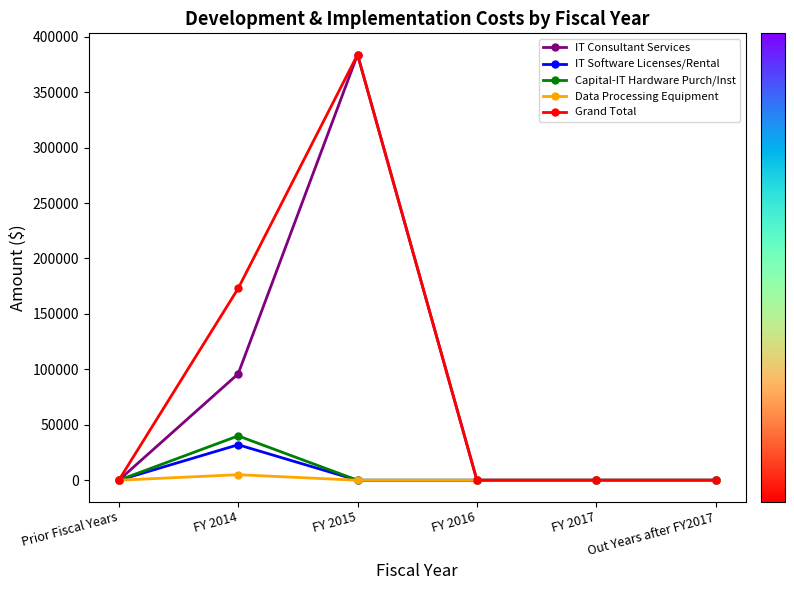

At which category is the sum across all series the highest?

FY 2015